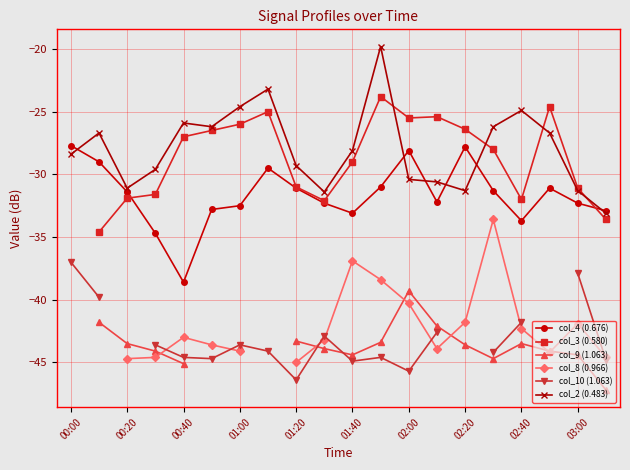

What position from the left is 17?

18